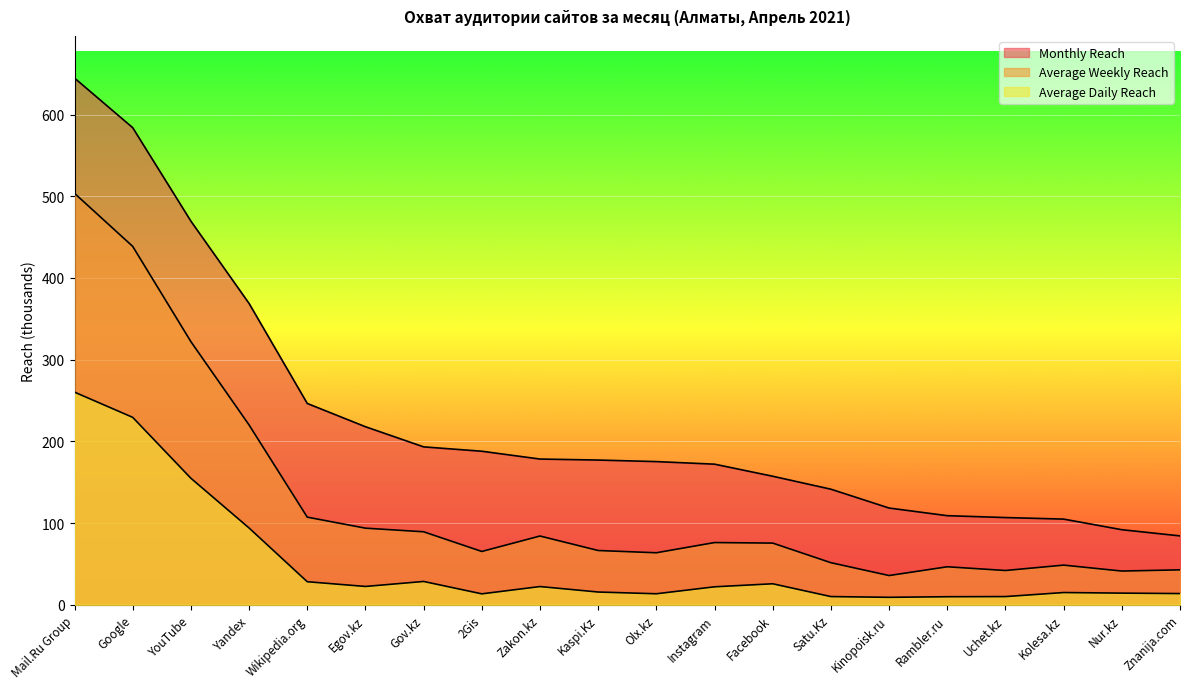

At which category is the sum across all series the highest?

Mail.Ru Group